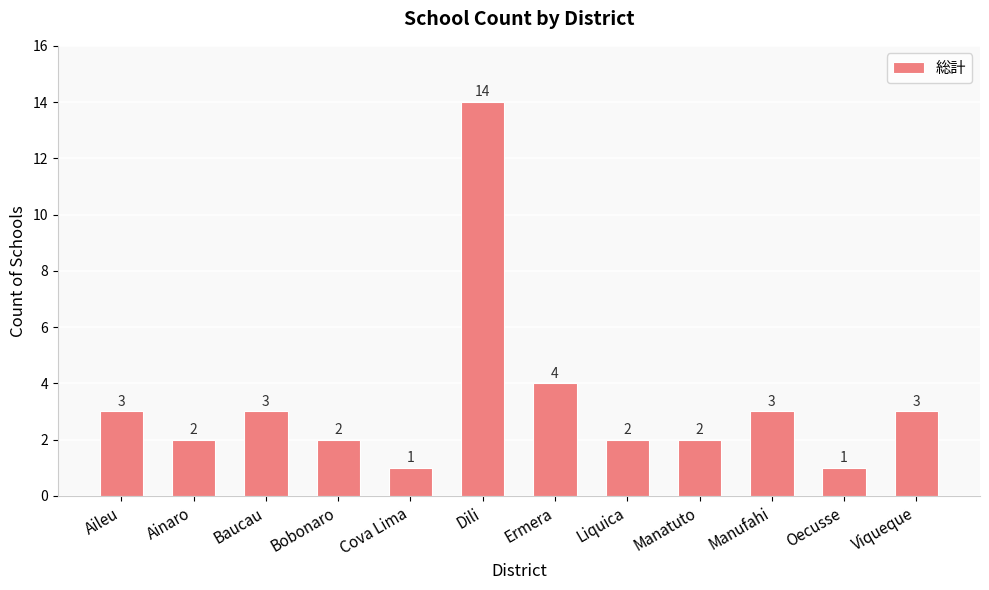

Approximately how many times larger is the value at Baucau compared to Dili?

0.2